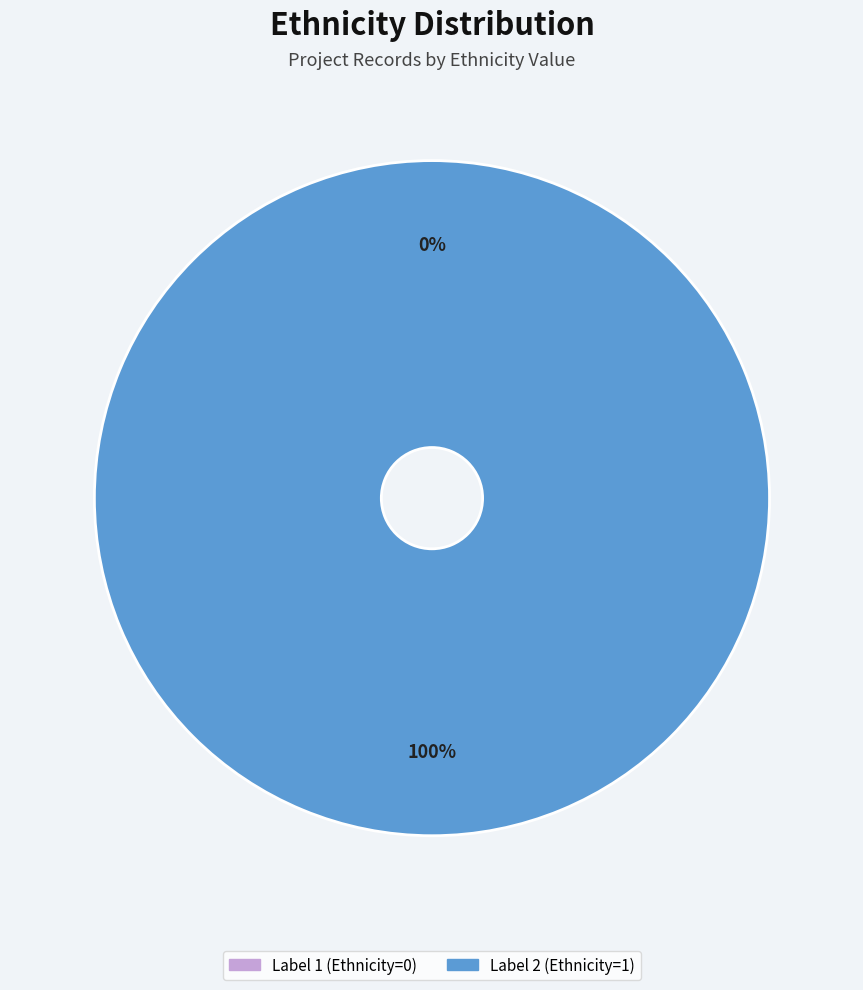

Rank the categories by value from lowest to highest.

1, 2